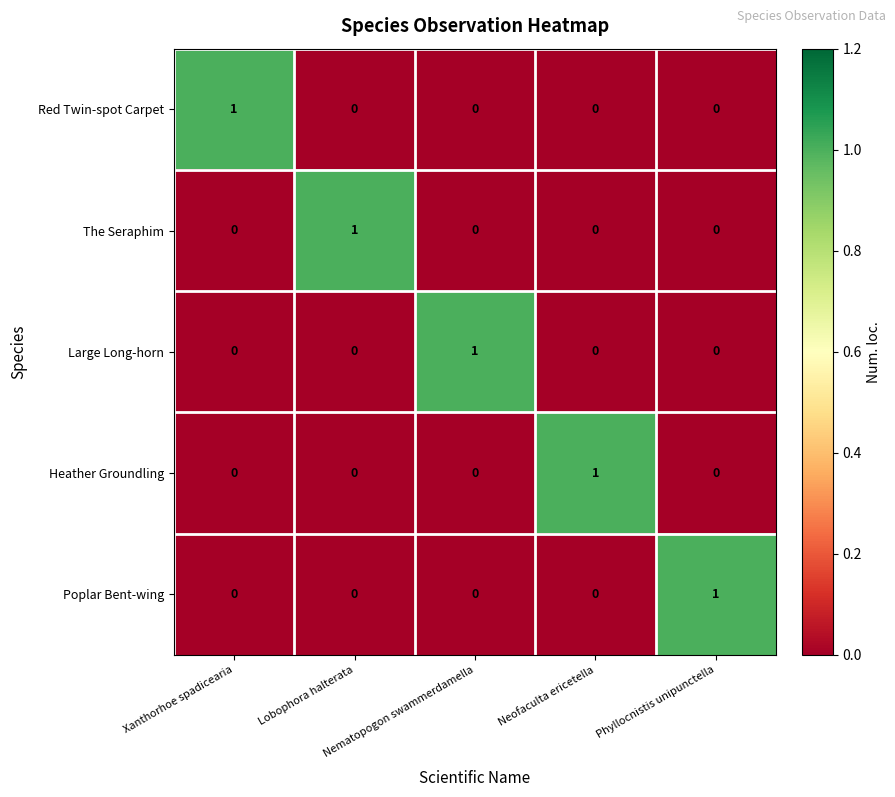

At how many categories does at least one series exceed 0?

5